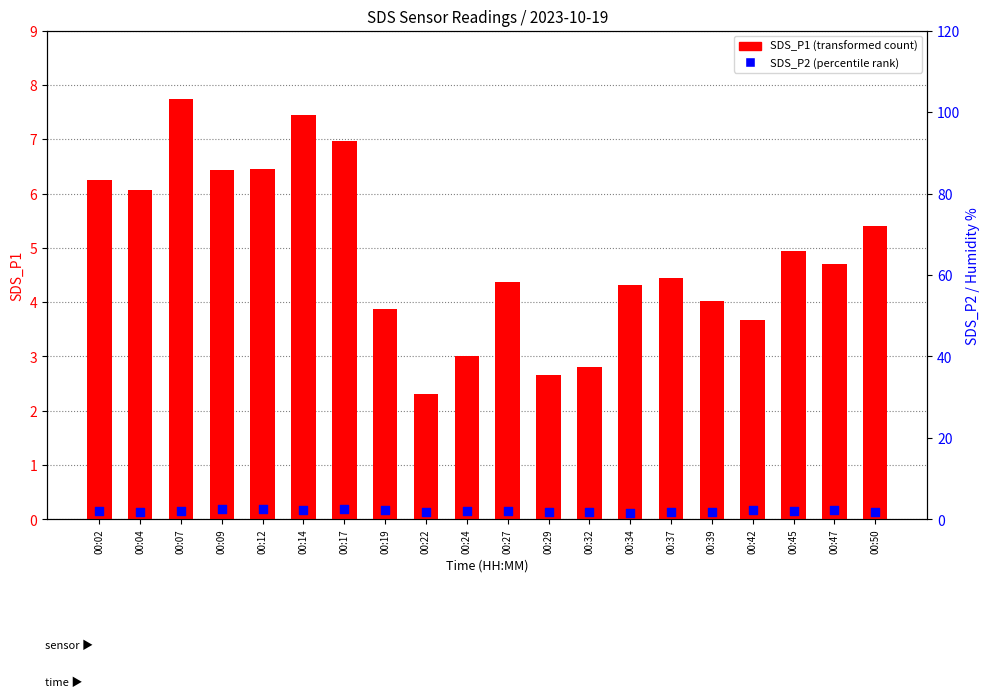

Which series reaches the minimum Y coordinate?

SDS_P2 (percentile rank)